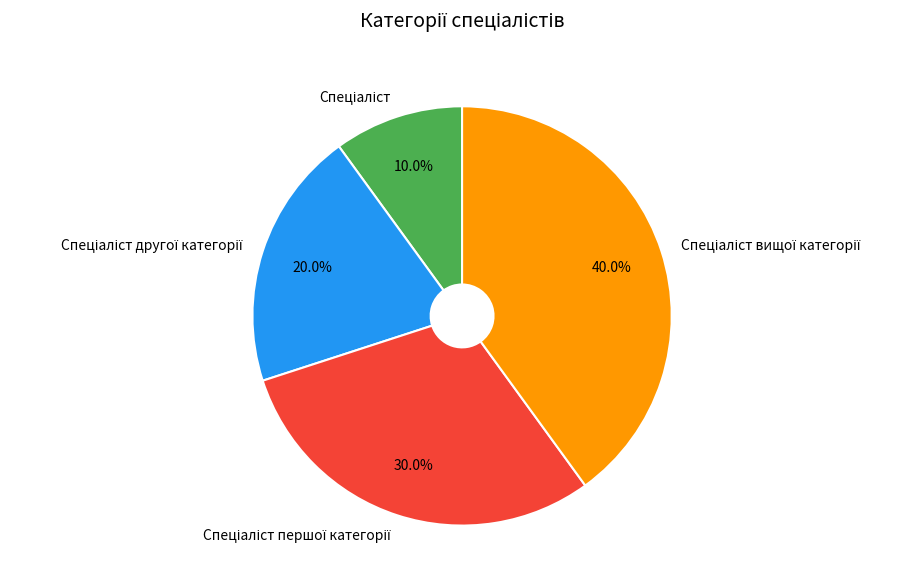

Does any single category account for the majority?

No